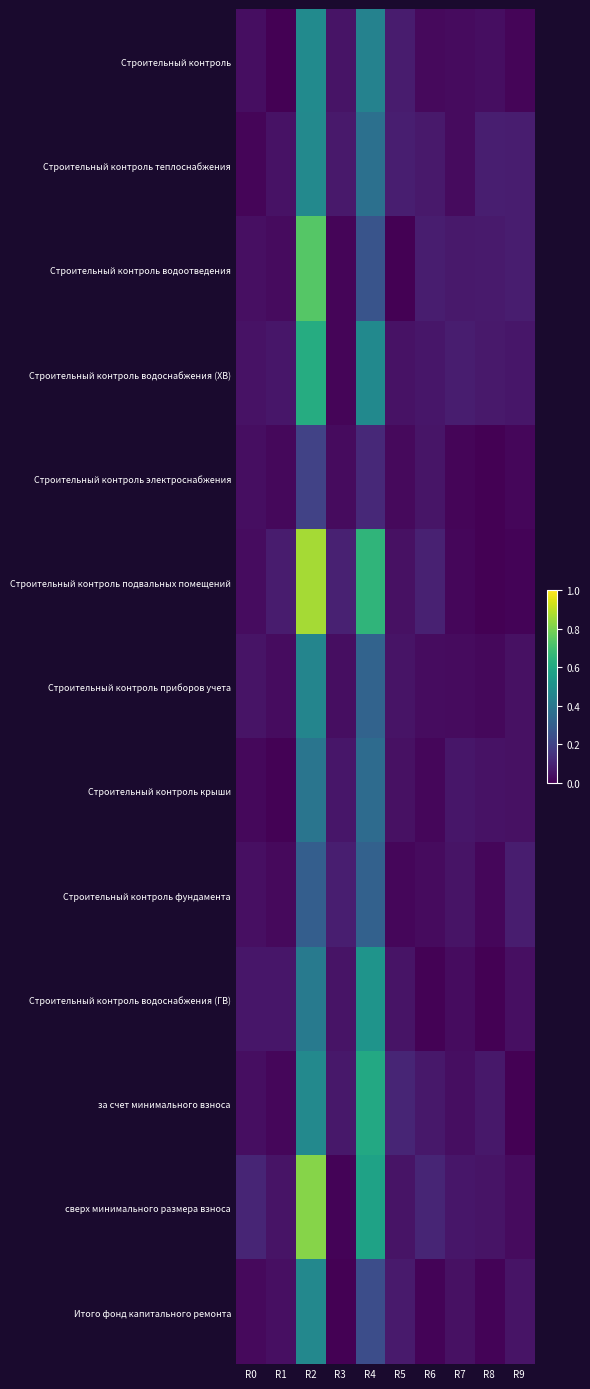

Which series has the largest total across all categories?

Строительный контроль подвальных помещений